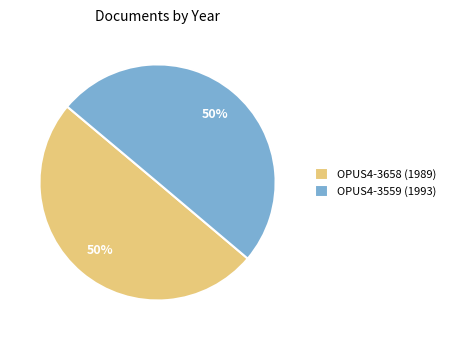

What percentage is the OPUS4-3658 (1989) slice, to the nearest percent?

50%